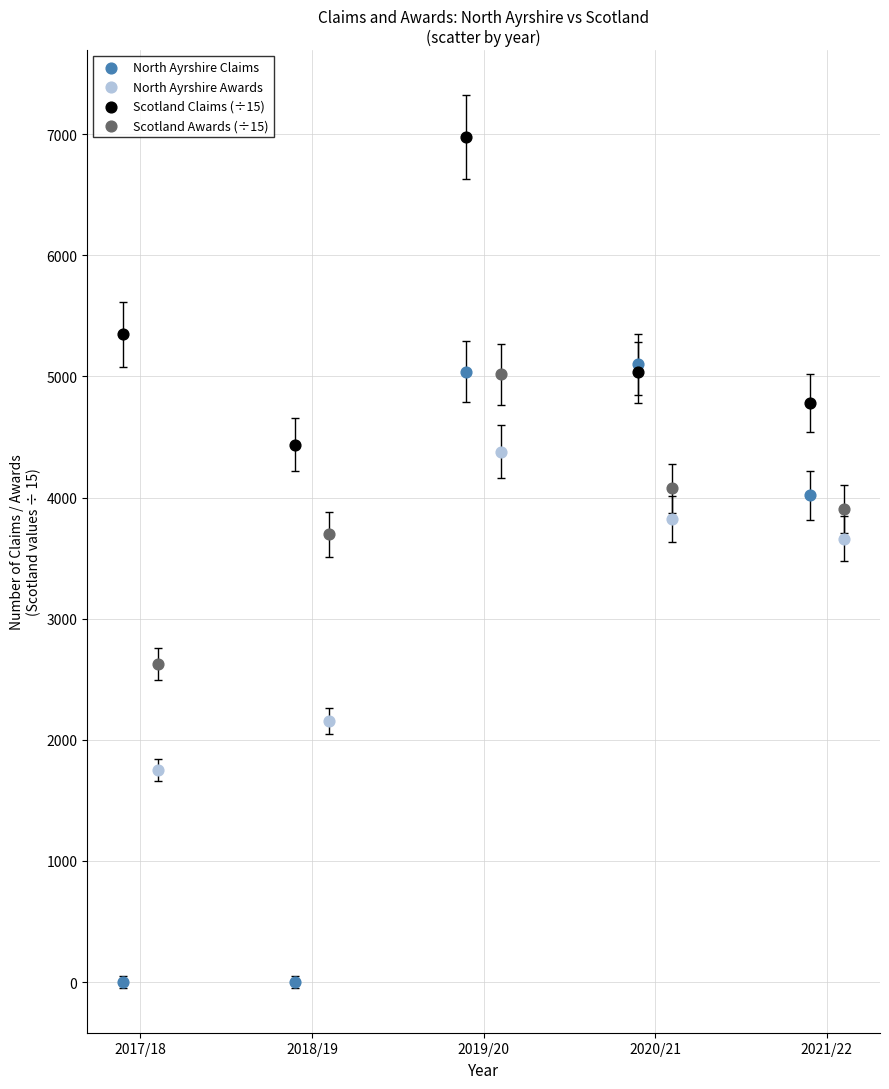

Which series contains the lowest Y value?

North Ayrshire Claims